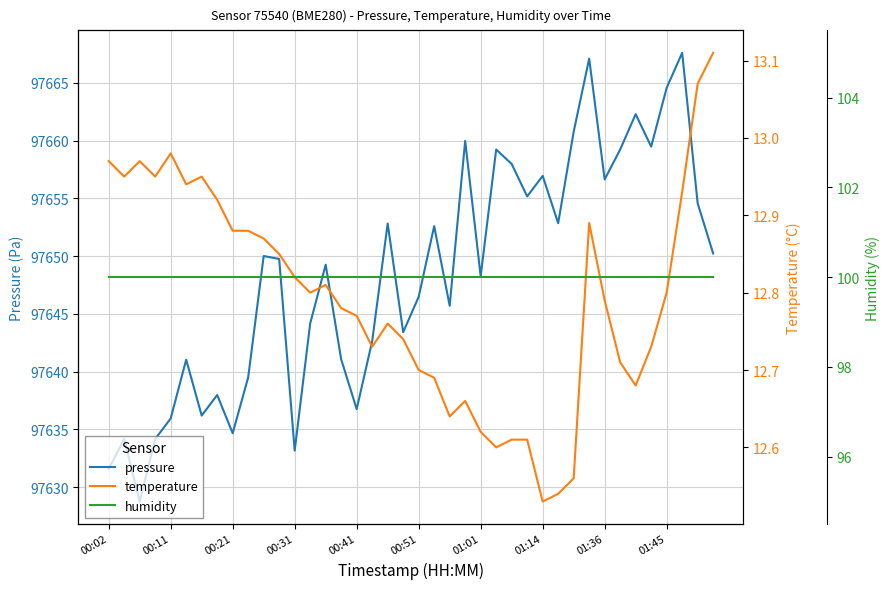

Which series has the largest total across all categories?

pressure